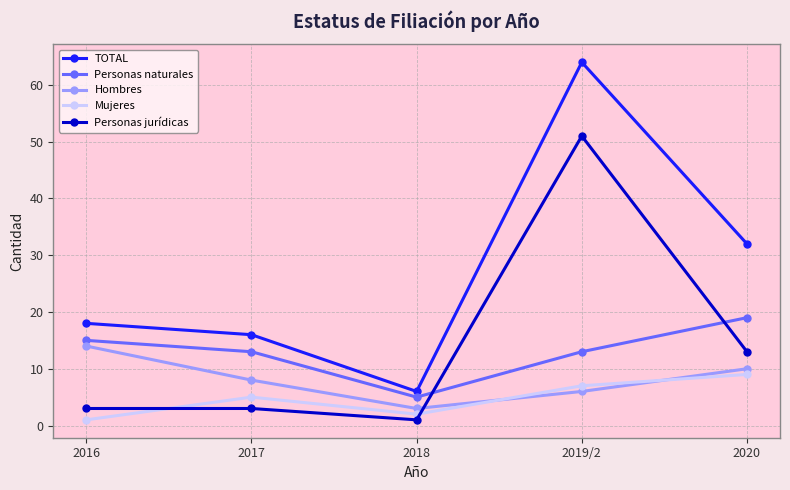

Reading left to right, what are all the values shown in this chart?

TOTAL: 18	16	6	64	32
Personas naturales: 15	13	5	13	19
Hombres: 14	8	3	6	10
Mujeres: 1	5	2	7	9
Personas jurídicas: 3	3	1	51	13